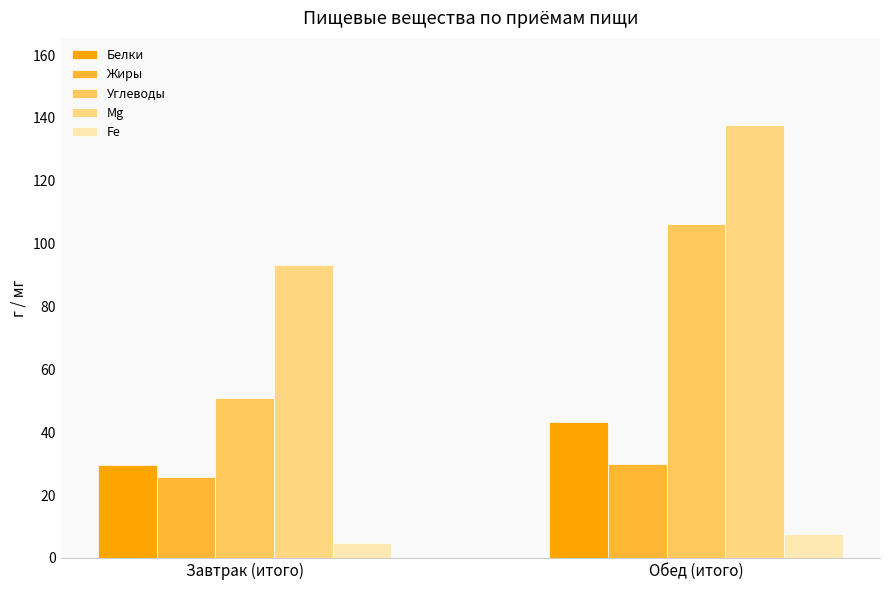

How many values in the Fe series are below 7?

1